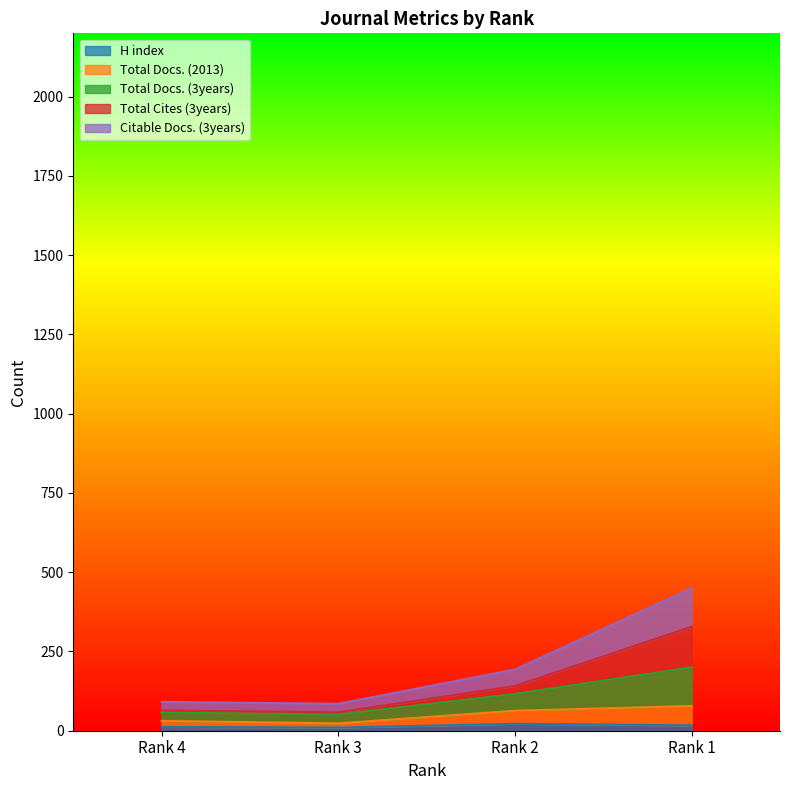

What are all the series names shown in the legend?

H index, Total Docs. (2013), Total Docs. (3years), Total Cites (3years), Citable Docs. (3years)